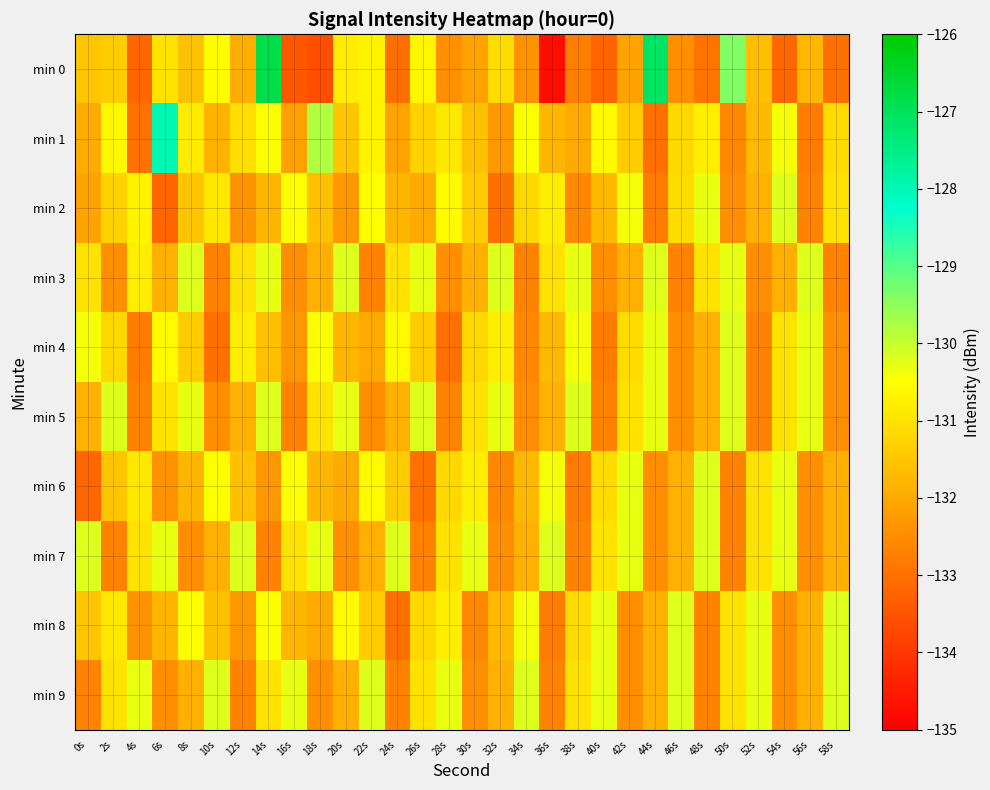

What is the spread (max minus min) of values at 26s?

2.8